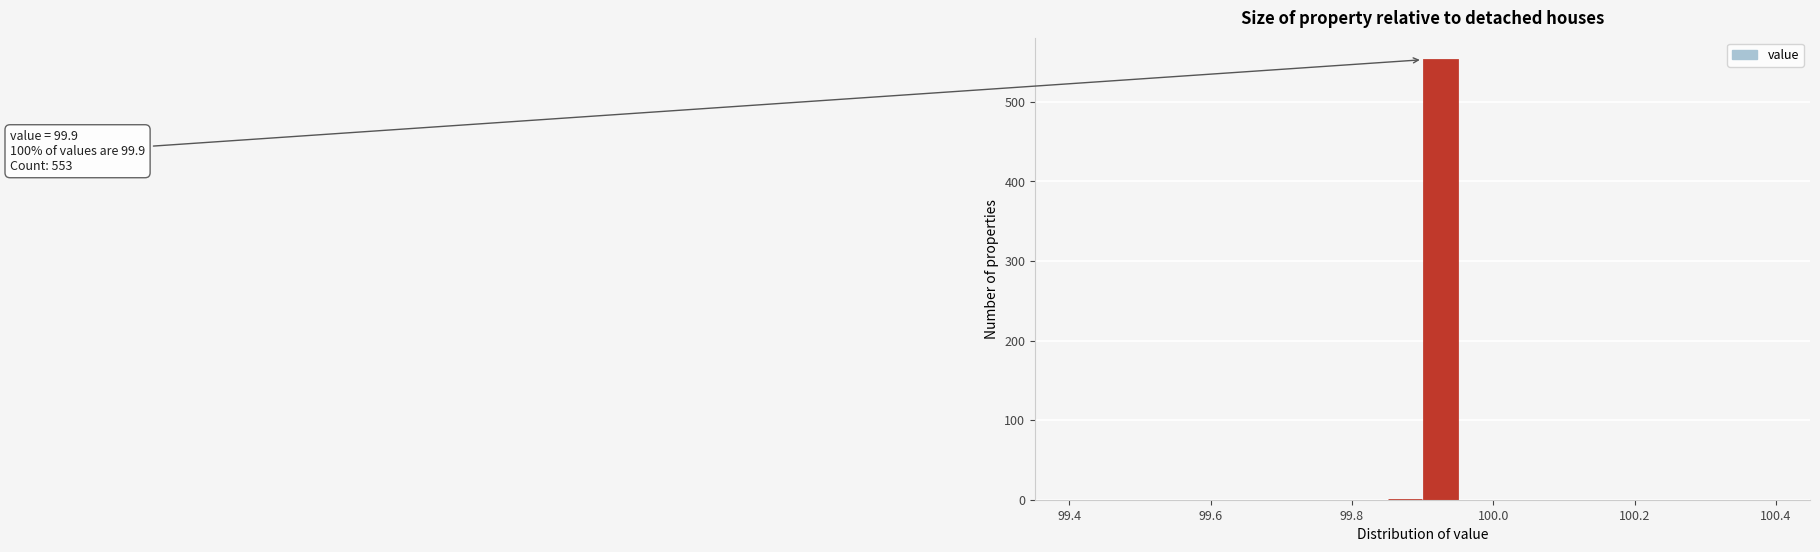

Read against the x-axis, roughly where is the centre of the tallest bar?

99.92